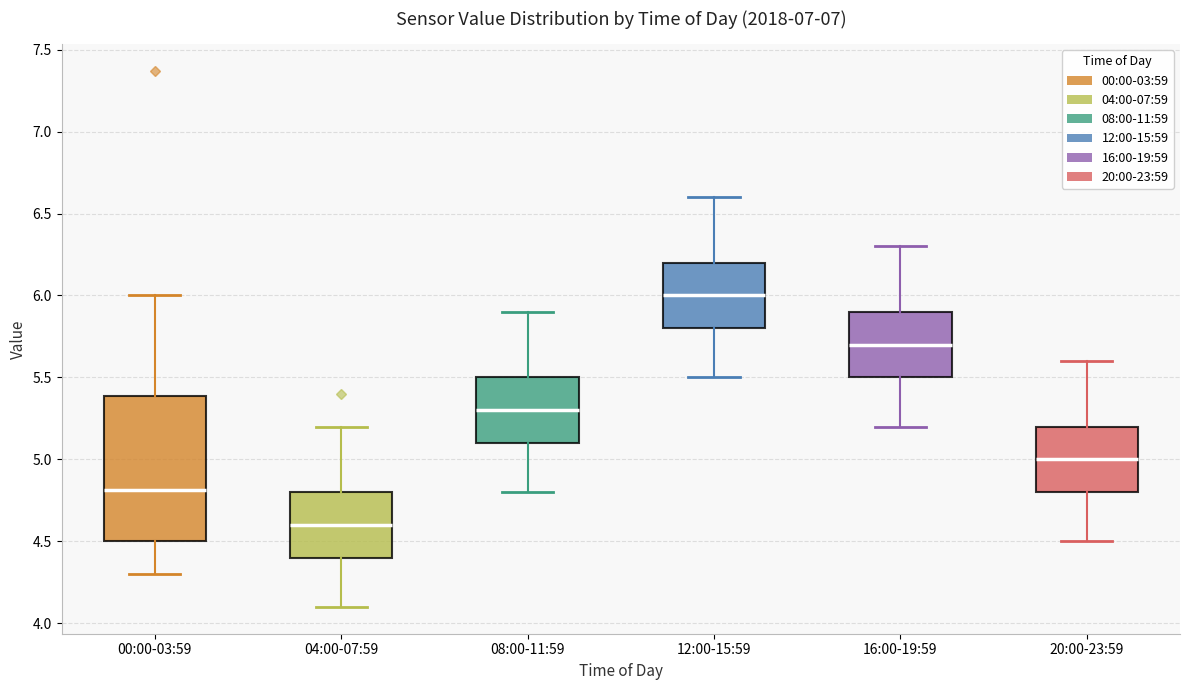

Which box is the tallest, from its lower edge to its upper edge?

00:00-03:59